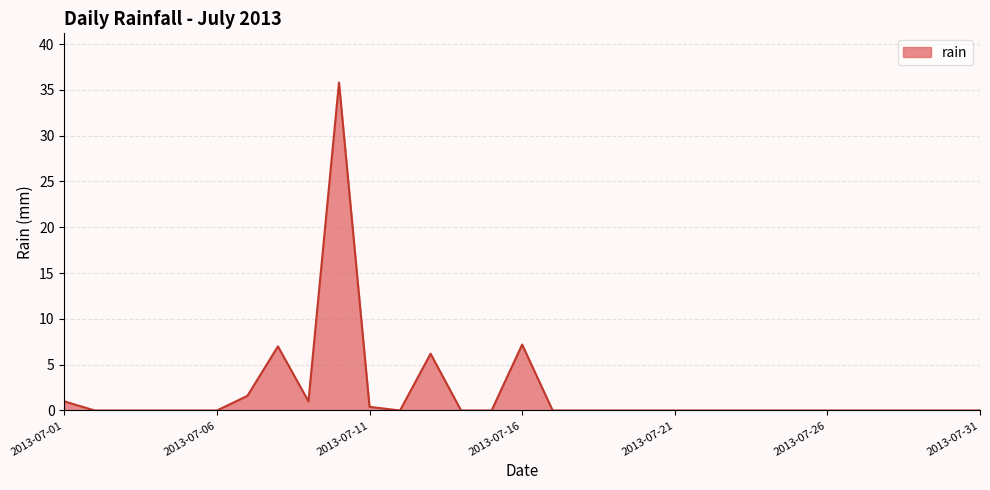

What is the greatest value displayed?

35.8